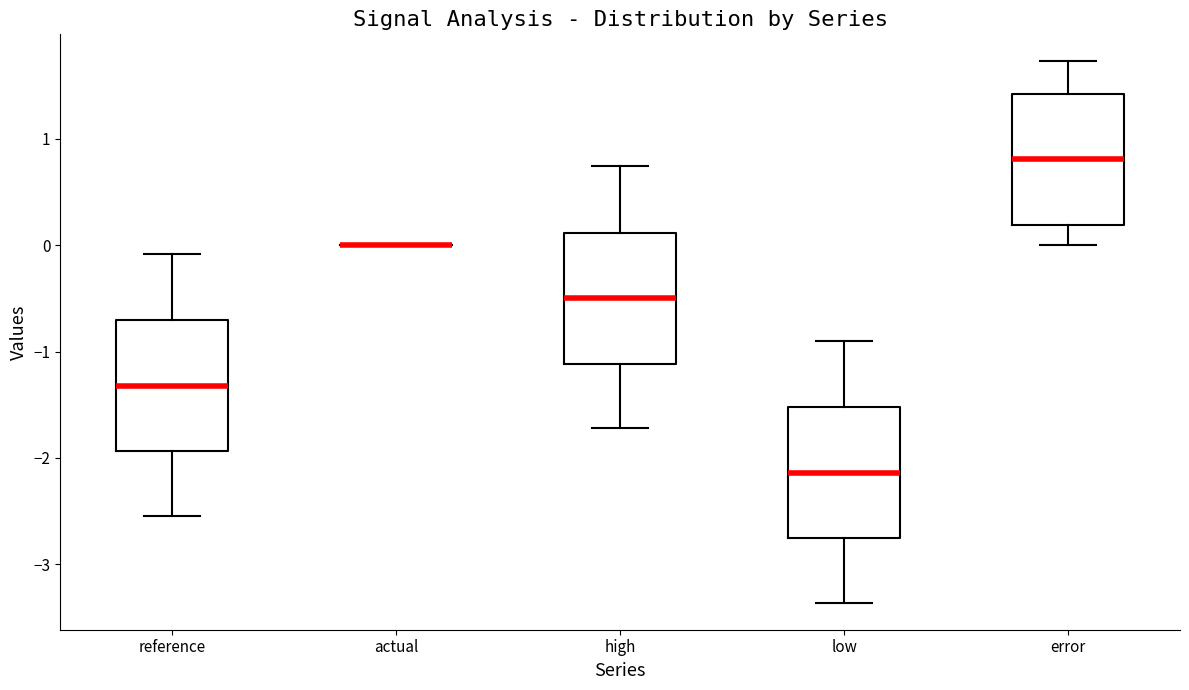

Where does the lower whisker of the box for error end on the y-axis? The values are not printed on the chart, so give them approximately, as read against the axis.

0.0